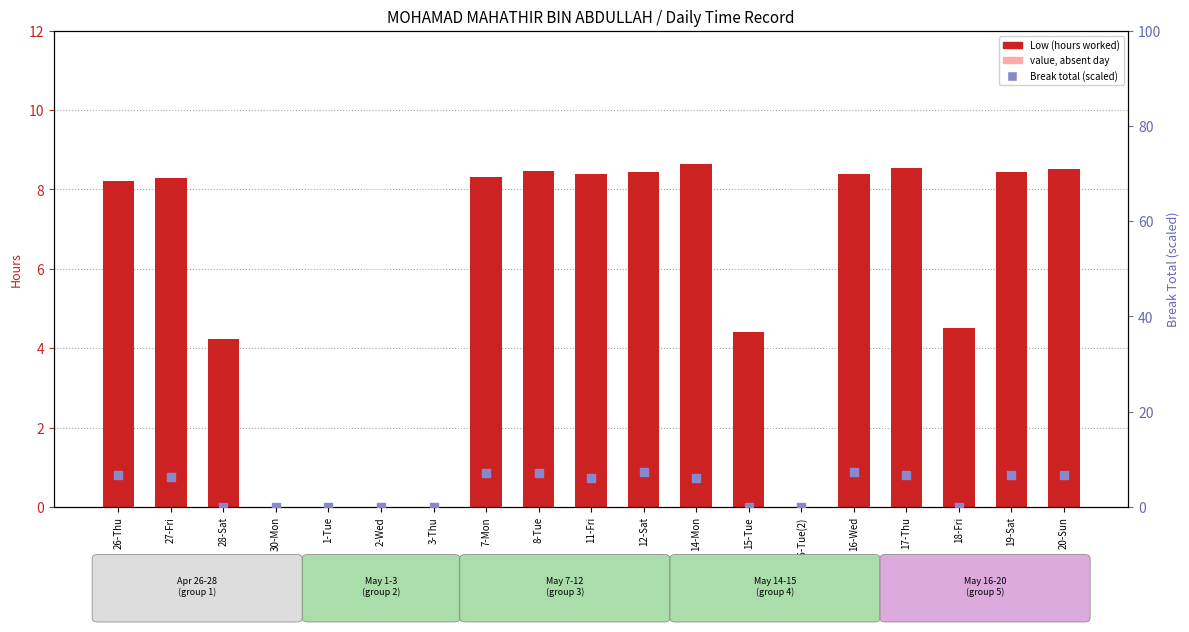

At how many categories does at least one series exceed 8?

11